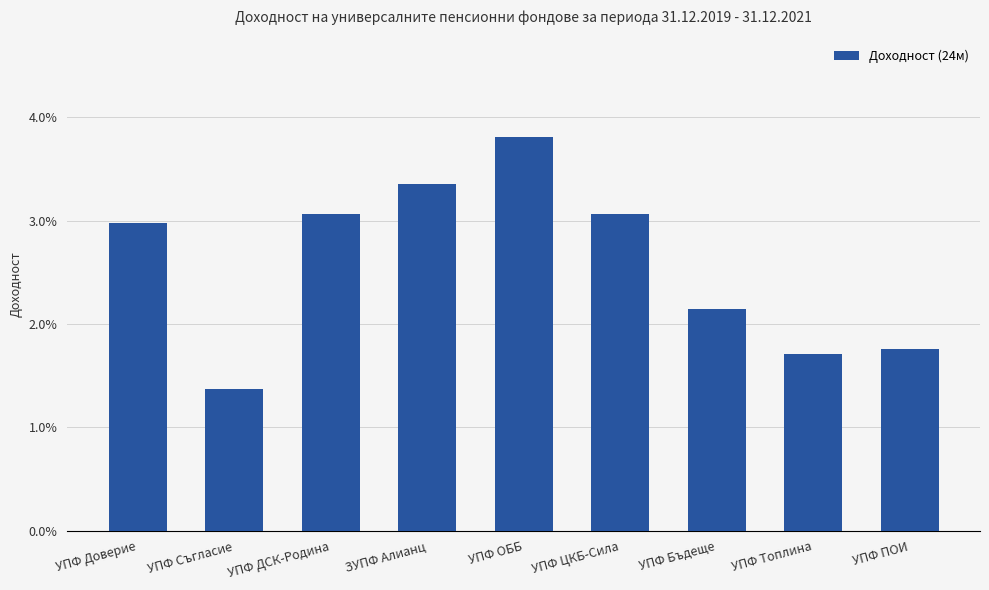

Does the chart contain any negative values?

No